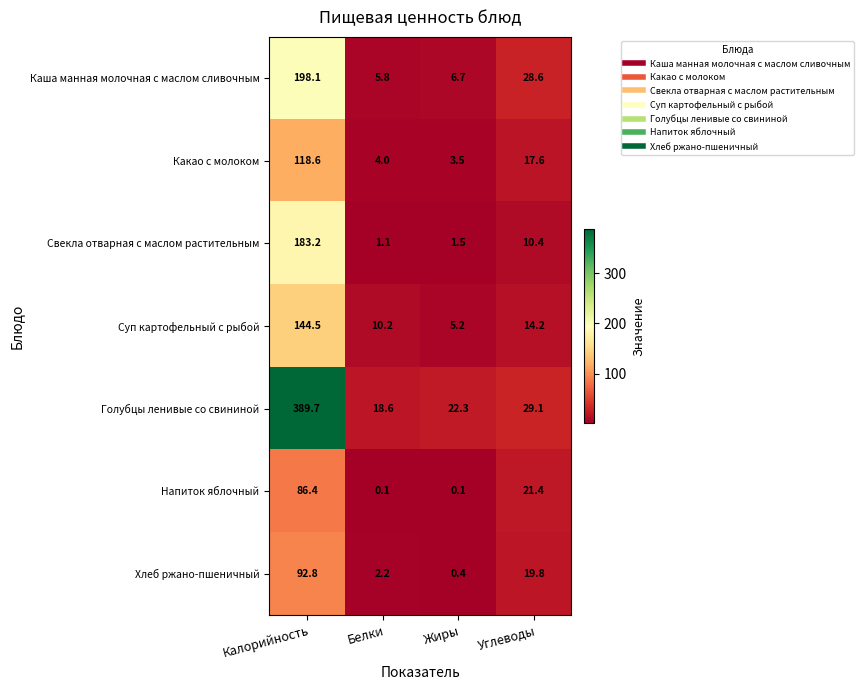

Is it true that Какао с молоком equals 3.5 at Жиры?

True